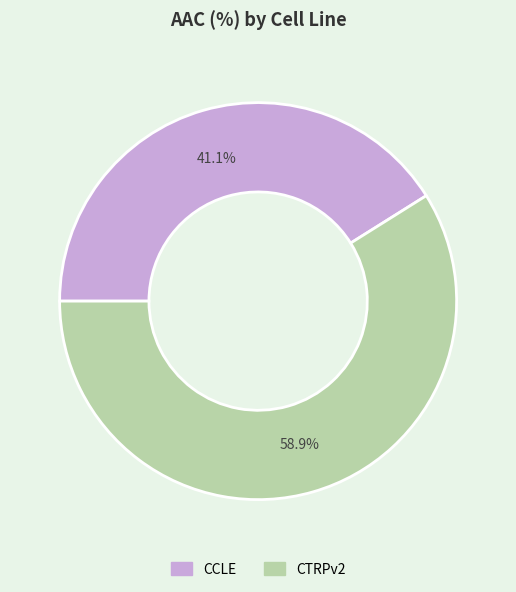

Which slice represents more than half of the pie?

CTRPv2